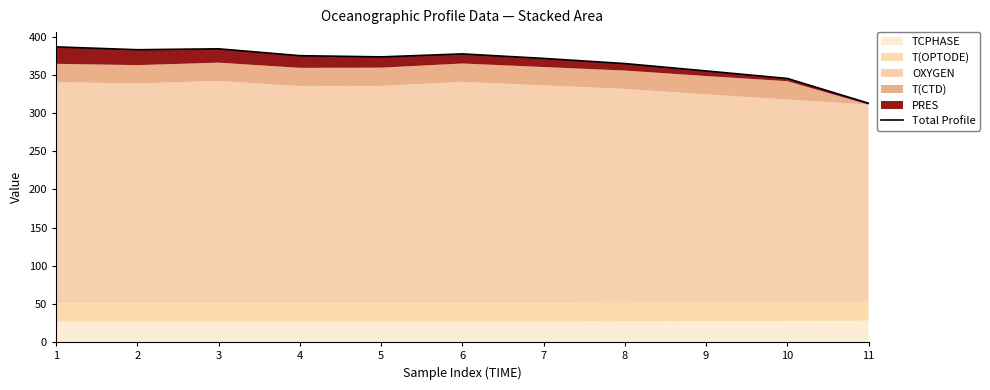

Reading right to left, extract all data points from this chart.

312.8	345.2	355.1	364.7	371.5	377.4	373.5	375.1	384.0	382.9	386.6